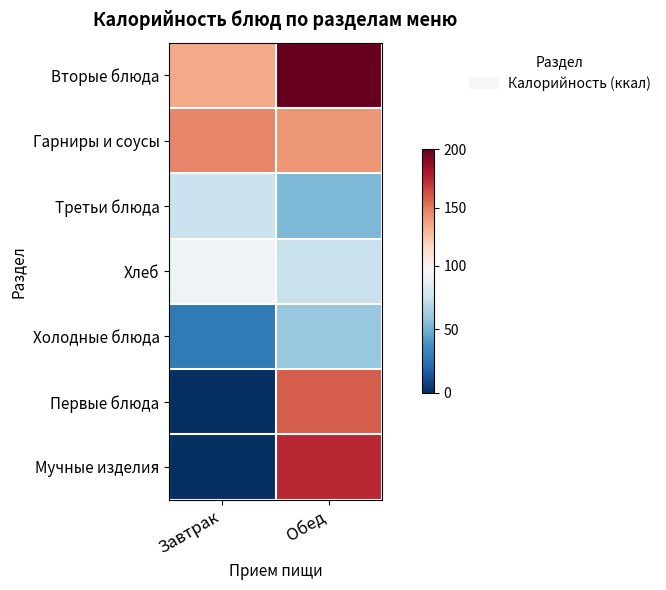

Reading right to left, transcribe all the data shown in this chart.

Вторые блюда: Обед=199.7	Завтрак=135.1
Гарниры и соусы: Обед=141.4	Завтрак=146.3
Третьи блюда: Обед=52.8	Завтрак=75.3
Хлеб: Обед=73.9	Завтрак=91.6
Холодные блюда: Обед=59.0	Завтрак=28.0
Первые блюда: Обед=158.7	Завтрак=0.0
Мучные изделия: Обед=174.1	Завтрак=0.0